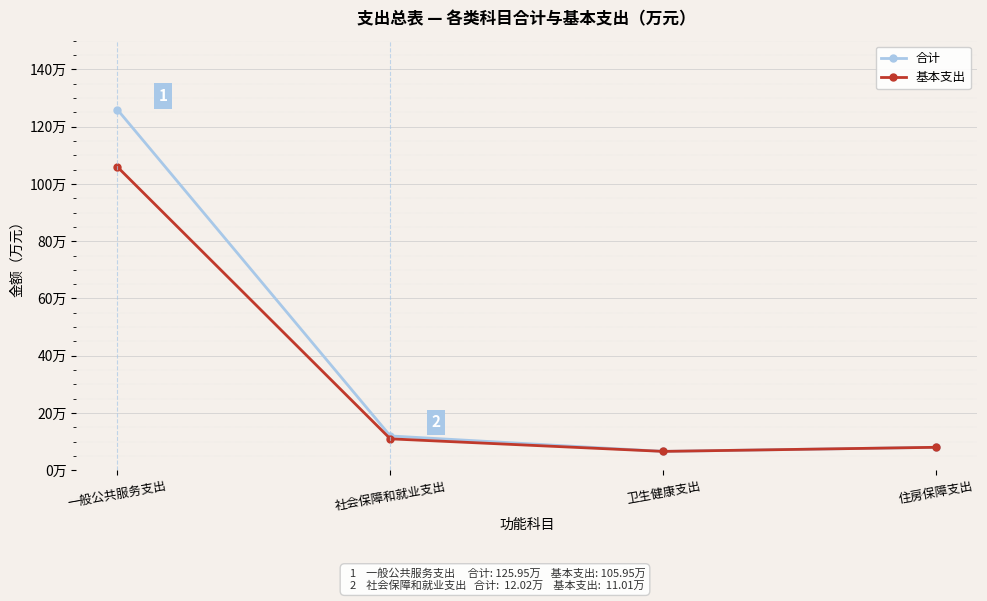

What is the minimum value shown in the chart?

6.6